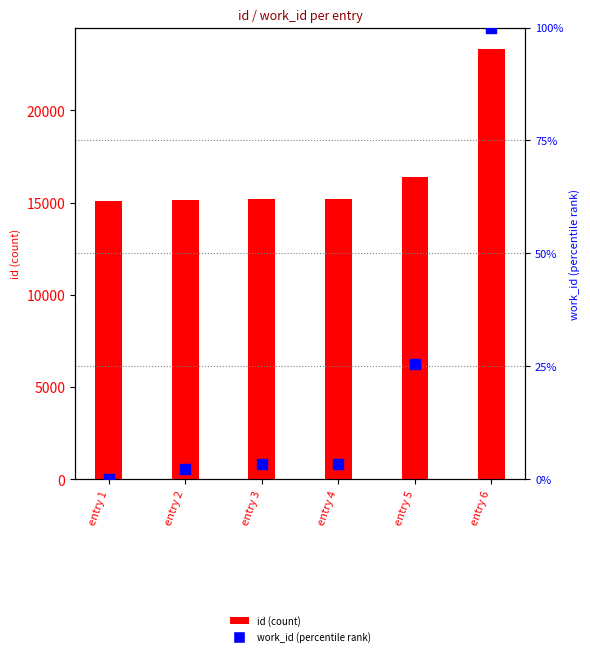

Which series contains the highest Y value?

id